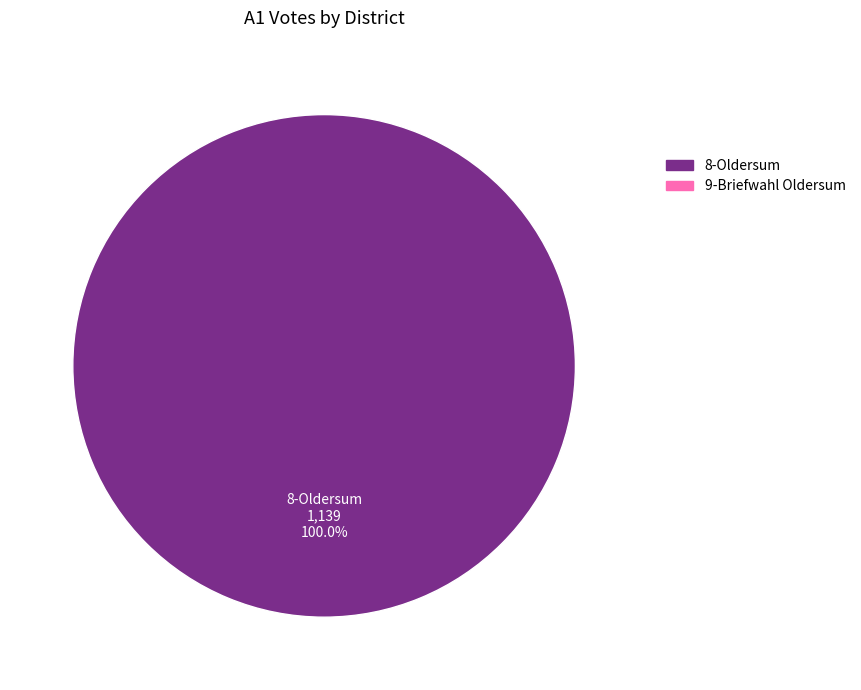

Is there a majority slice in this chart?

Yes